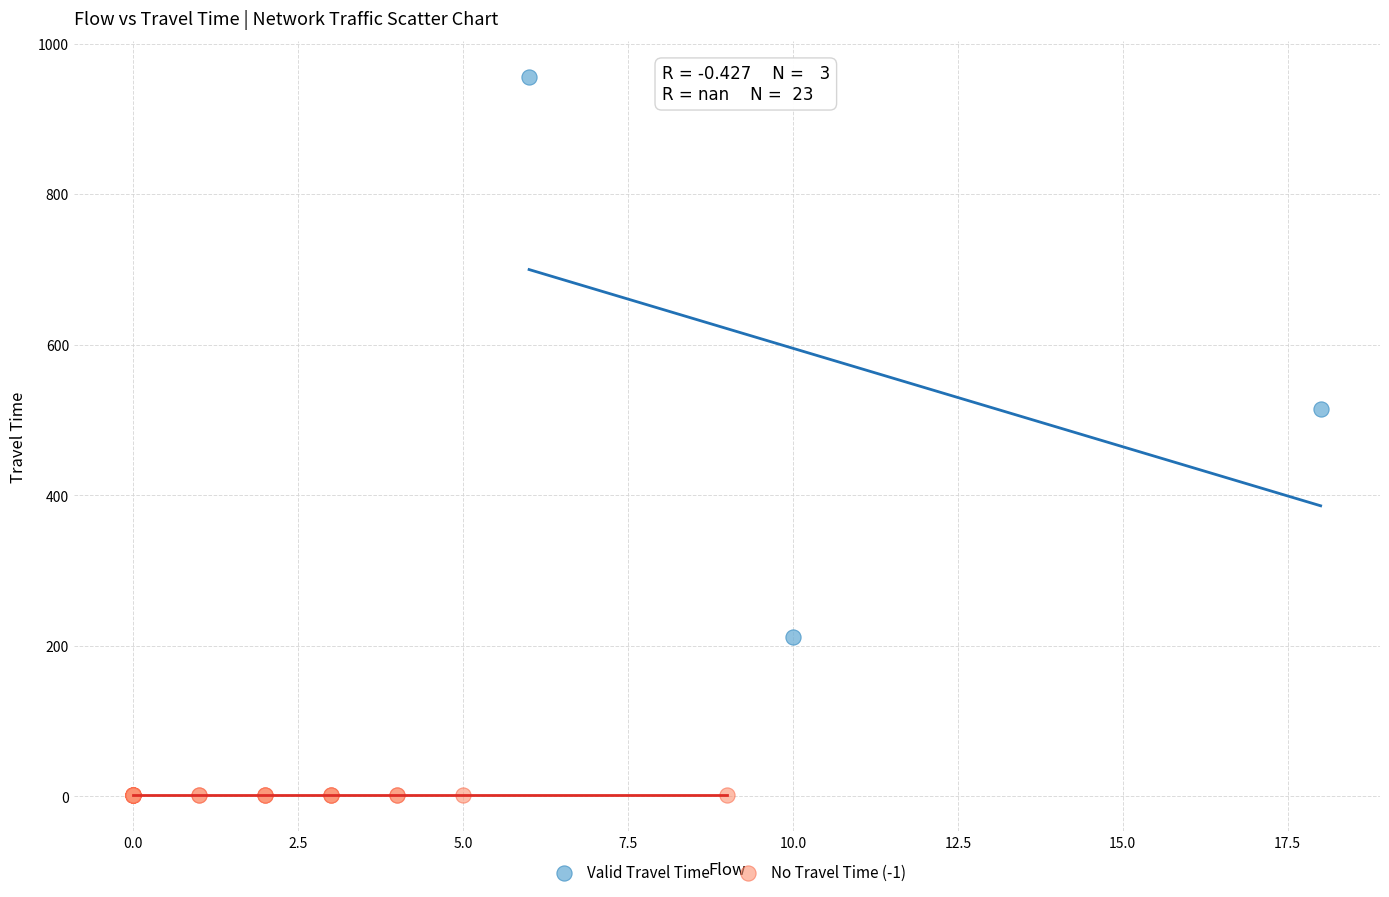

Which series reaches the minimum Y coordinate?

No Travel Time (-1)